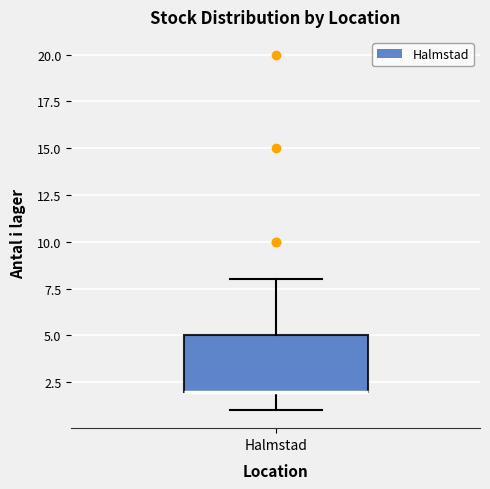

Where is the upper edge of the box for Halmstad on the y-axis? The values are not printed on the chart, so give them approximately, as read against the axis.

5